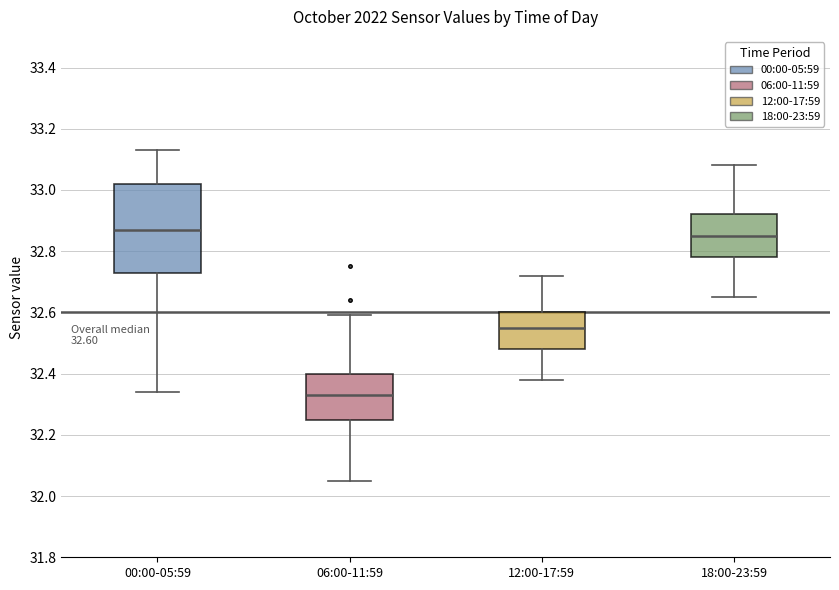

Comparing the boxes themselves (not the whiskers), which one is the tallest?

00:00-05:59